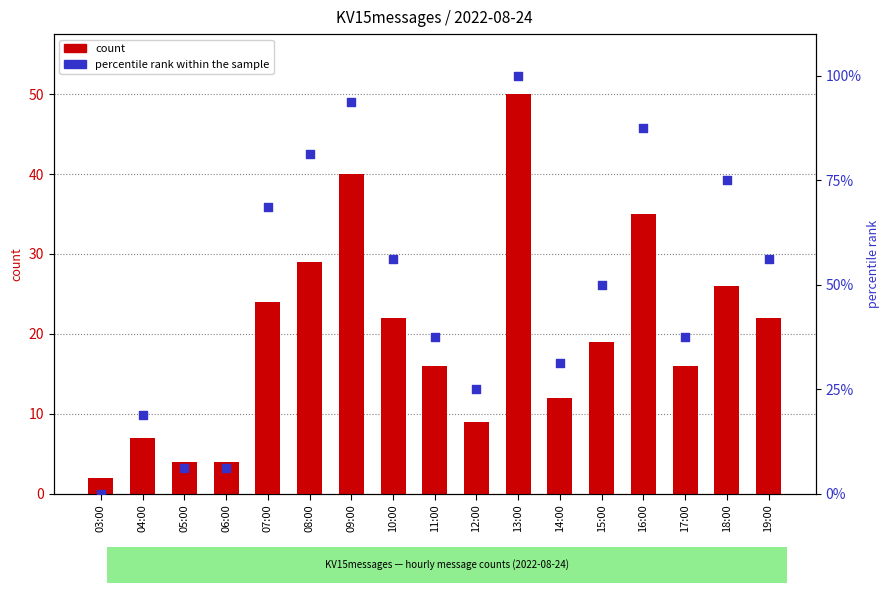

Is the value of count at 03:00 greater than the value of percentile rank within the sample at 13:00?

No